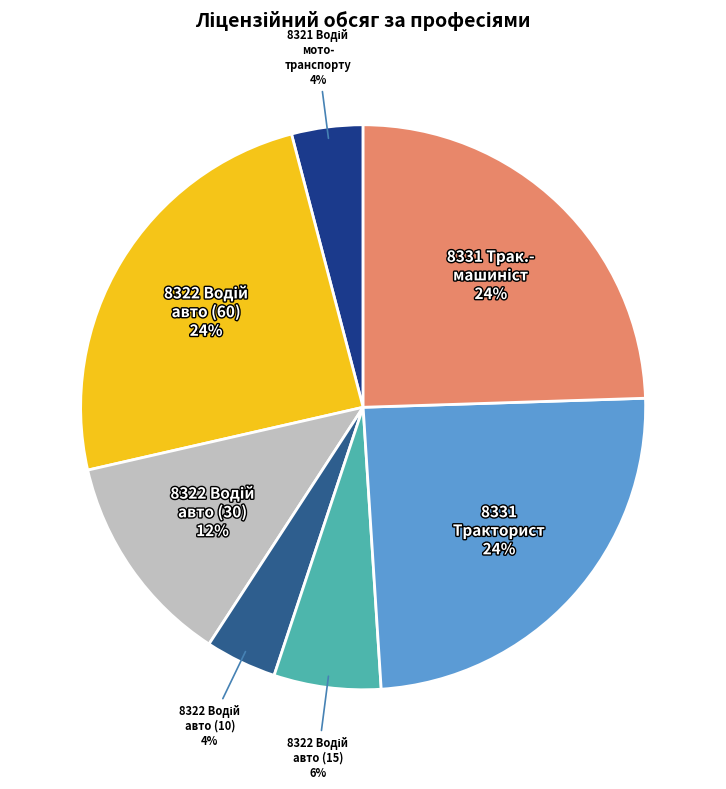

Is there any slice that represents more than half of the pie?

No